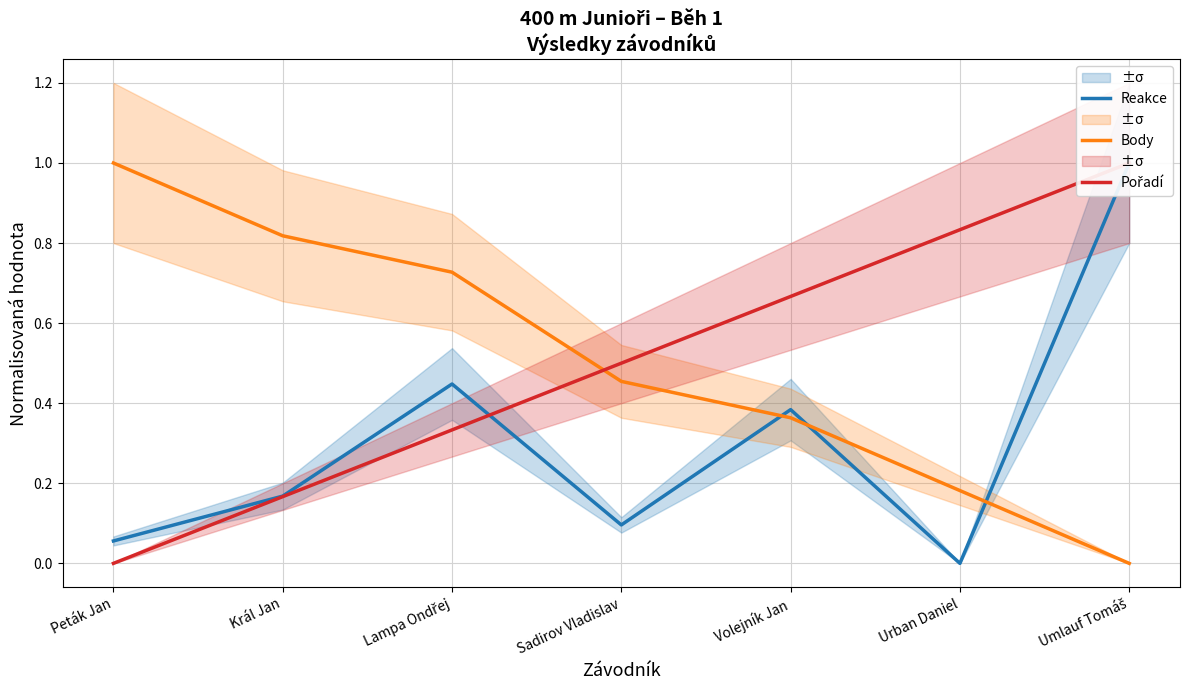

Which category has the lowest value in the Pořadí series?

Peták Jan